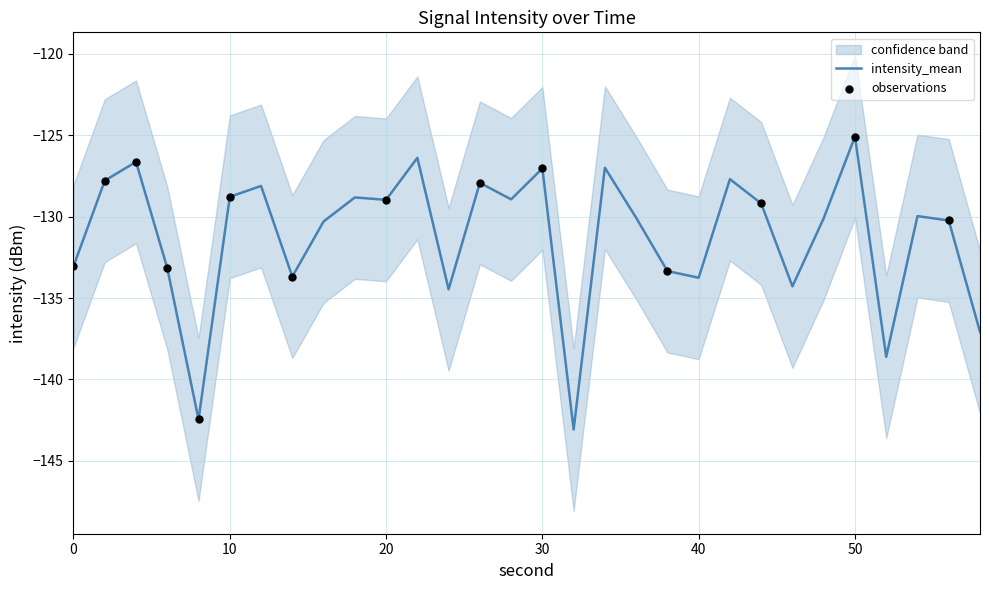

Which series has the widest spread of Y values?

intensity_mean